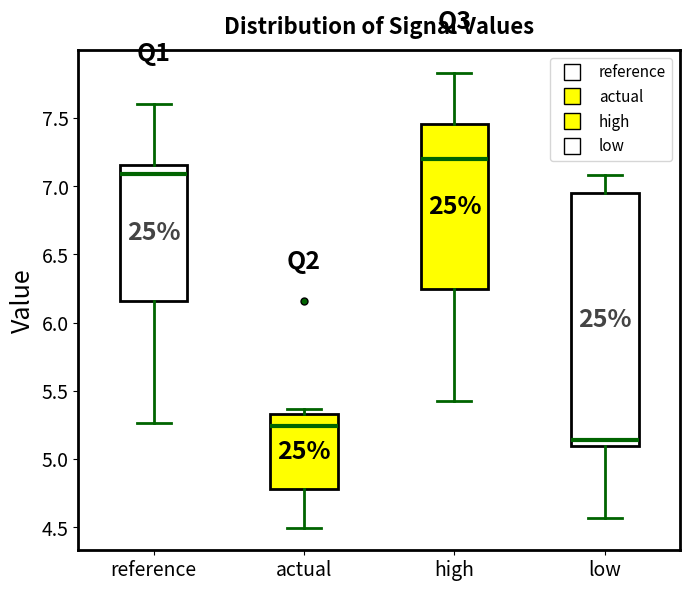

Reading left to right, transcribe this box plot: for each box, give where its median line is, the range the box spans, and where its two whiskers end, as read against the y-axis. The values are not printed on the chart, so give them approximately, as read against the axis.

reference: median 7.10, box 6.15 to 7.15, whiskers 5.25 to 7.60
actual: median 5.25, box 4.80 to 5.35, whiskers 4.50 to 5.35 (just above the box's upper edge)
high: median 7.20, box 6.25 to 7.45, whiskers 5.45 to 7.85
low: median 5.15, box 5.10 to 6.95, whiskers 4.55 to 7.10